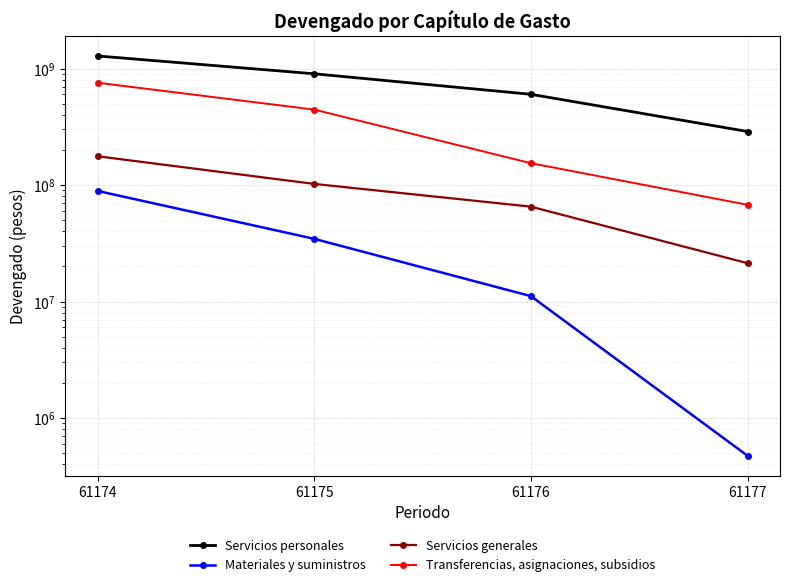

True or false: Servicios generales has a value of 42161621.3 at 61176.

False